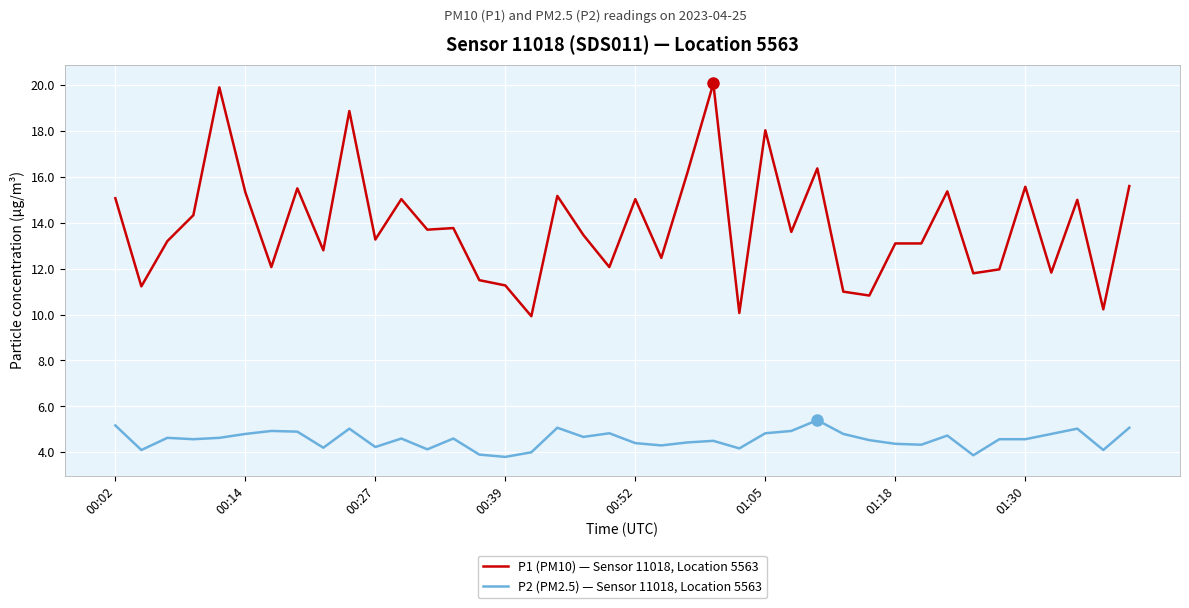

What is the difference between the maximum and minimum values in the P2 (PM2.5) — Sensor 11018, Location 5563 series?

1.6